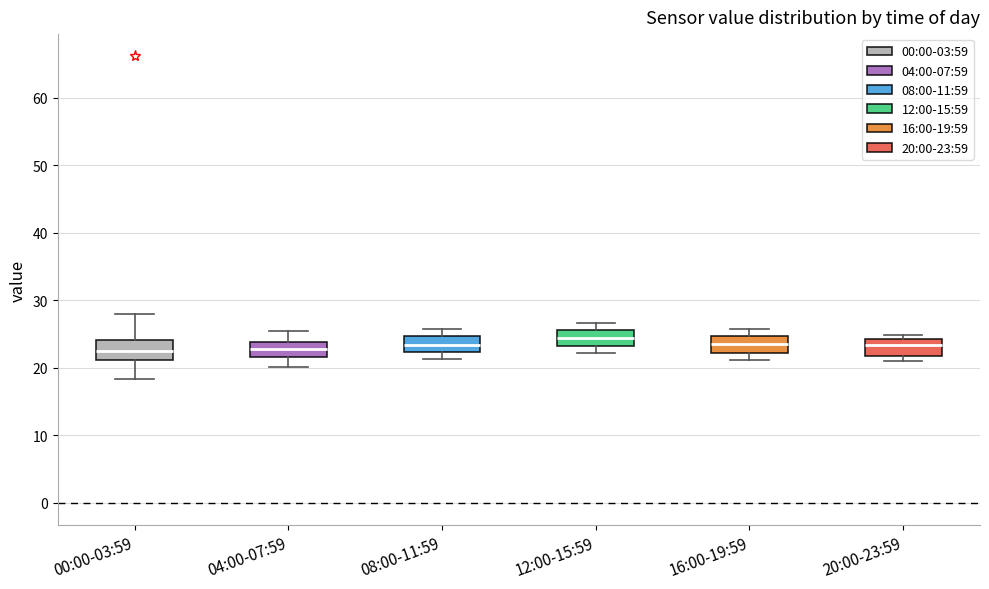

Reading left to right, read every box against the y-axis: the position of its median line, the range the box covers, and the ends of its whiskers. The values are not printed on the chart, so give them approximately, as read against the axis.

00:00-03:59: median 22, box 21 to 24, whiskers 18 to 28
04:00-07:59: median 23, box 22 to 24, whiskers 20 to 25
08:00-11:59: median 23, box 22 to 25, whiskers 21 to 26
12:00-15:59: median 24, box 23 to 26, whiskers 22 to 27
16:00-19:59: median 24, box 22 to 25, whiskers 21 to 26
20:00-23:59: median 23, box 22 to 24, whiskers 21 to 25